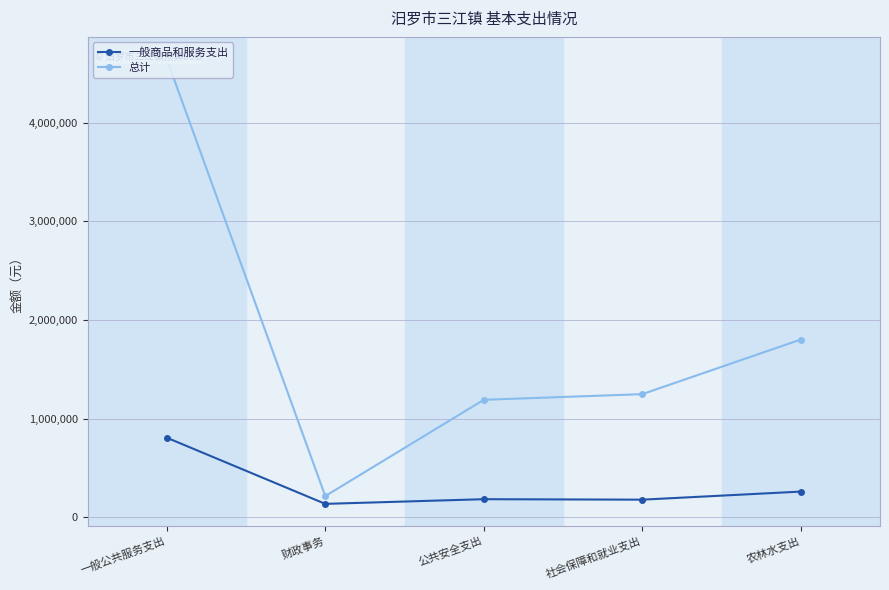

What are all the series names shown in the legend?

一般商品和服务支出, 总计